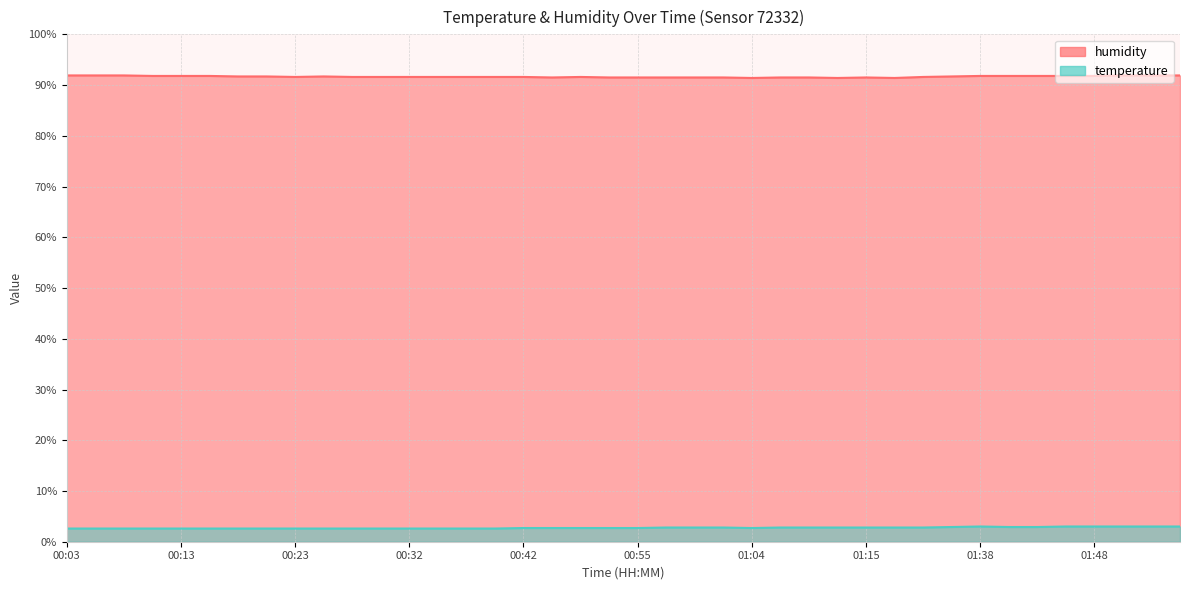

Reading left to right, extract all data points from this chart.

humidity: 91.9	91.9	91.9	91.8	91.8	91.8	91.7	91.7	91.6	91.7	91.6	91.6	91.6	91.6	91.6	91.6	91.6	91.5	91.6	91.5	91.5	91.5	91.5	91.5	91.4	91.5	91.5	91.4	91.5	91.4	91.6	91.7	91.8	91.8	91.8	91.8	91.8	91.9	91.9	91.9
temperature: 2.6	2.6	2.6	2.6	2.6	2.6	2.6	2.6	2.6	2.6	2.6	2.6	2.6	2.6	2.6	2.6	2.7	2.7	2.7	2.7	2.7	2.8	2.8	2.8	2.7	2.8	2.8	2.8	2.8	2.8	2.8	2.9	3.0	2.9	2.9	3.0	3.0	3.0	3.0	3.0